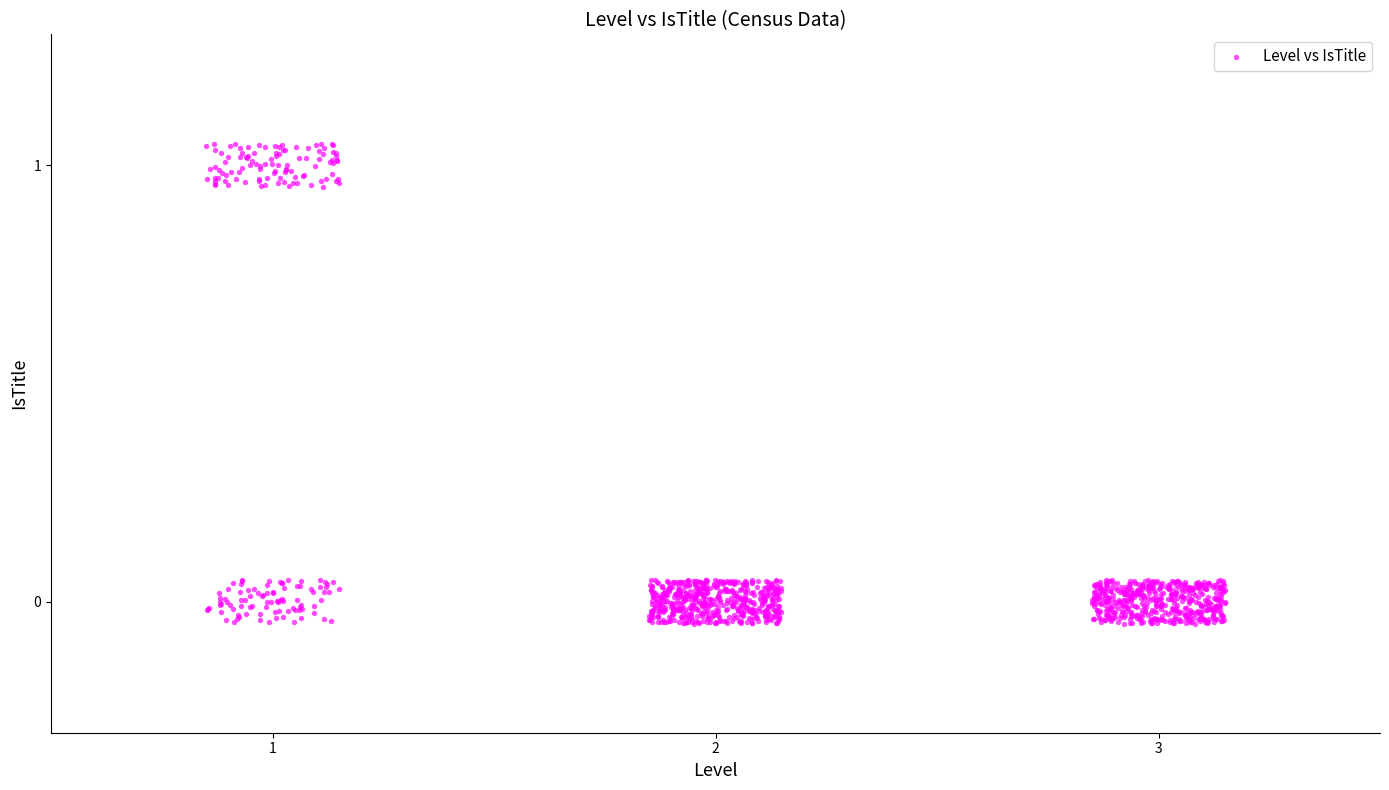

What is the range of Y values (max minus min)?

1.1